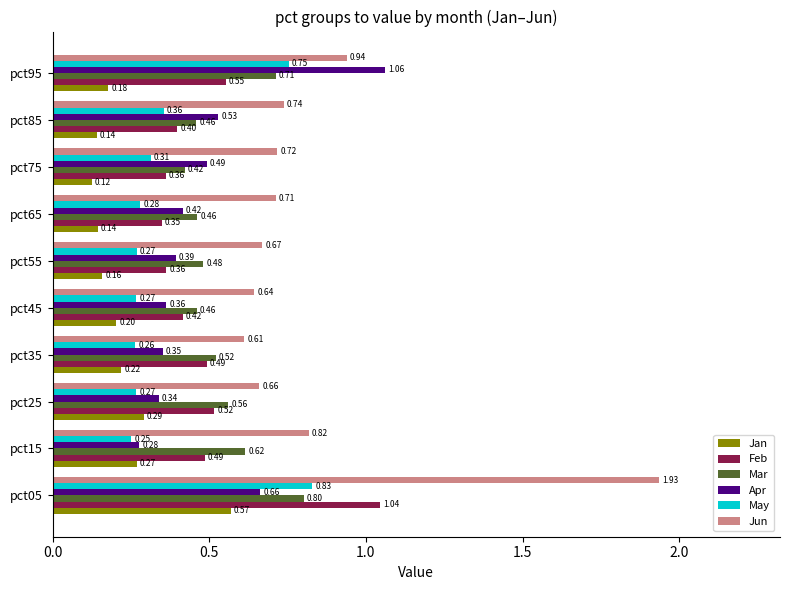

What is the difference between the maximum and second lowest values in the Jun series?

1.3